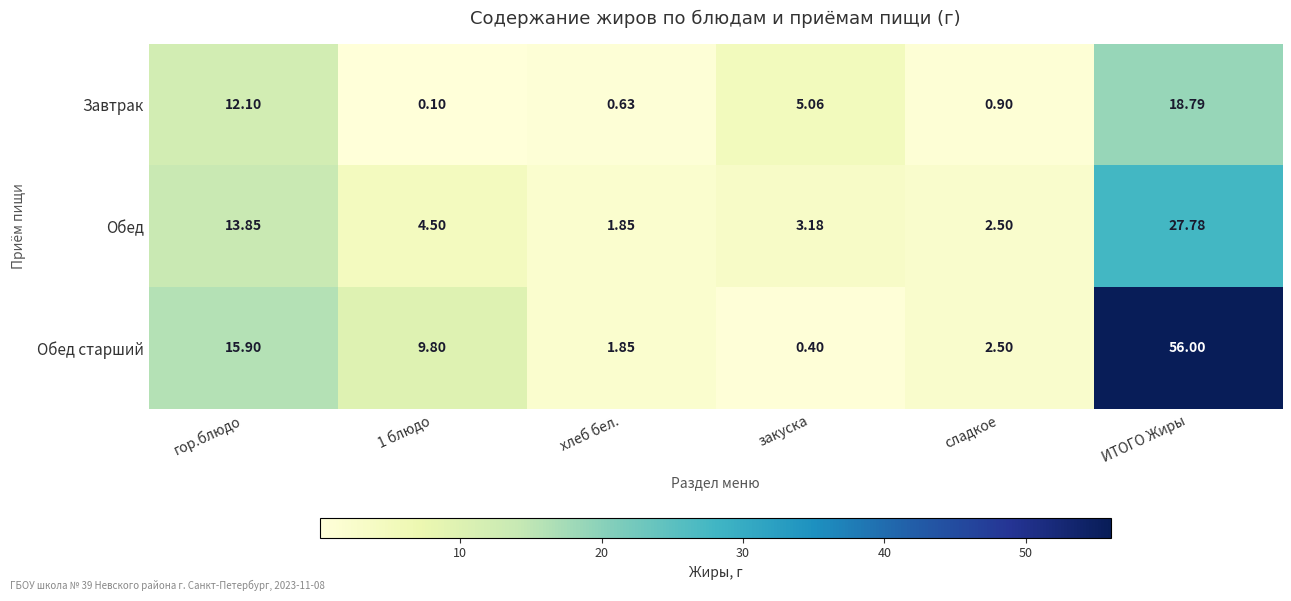

What is the spread (max minus min) of values at сладкое?

1.6